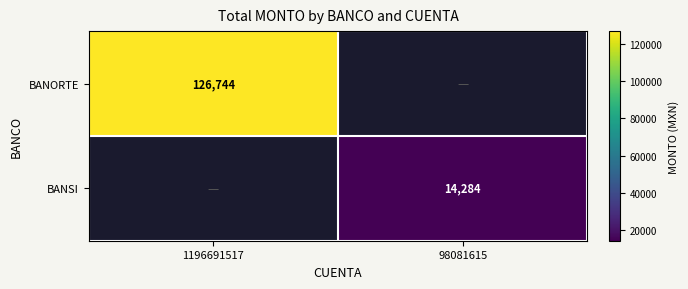

The BANSI series shows 5516 at 98081615. True or false?

False